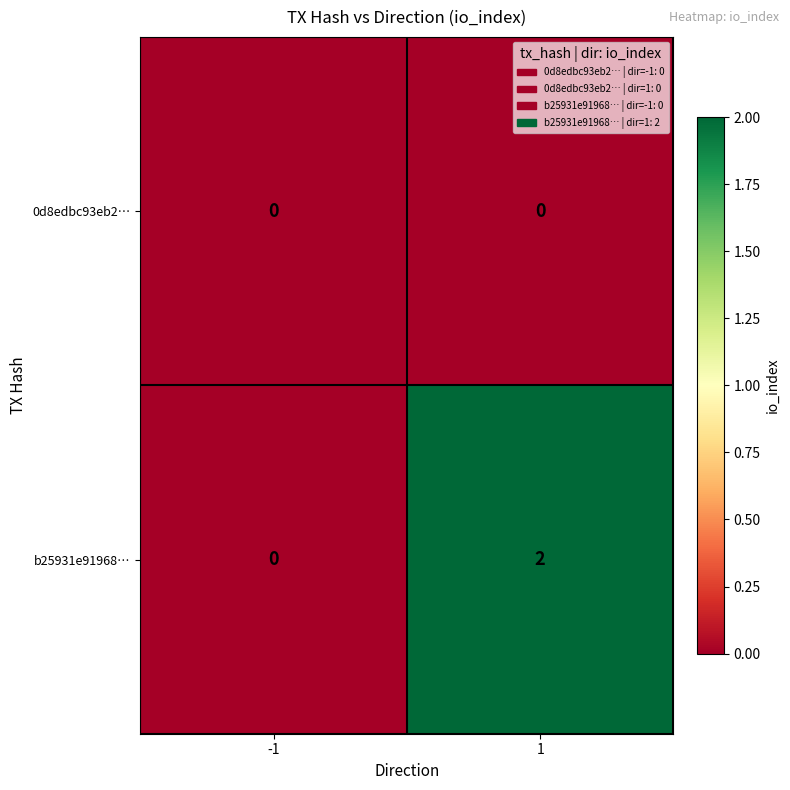

Reading left to right, list all the values displayed in this chart.

0d8edbc93eb2…: -1=0	1=0
b25931e91968…: -1=0	1=2